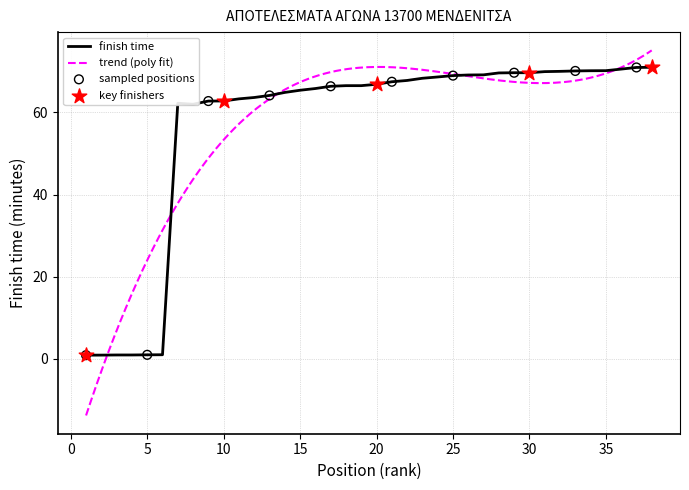

True or false: finish time has a value of 69.0 at 25.

True